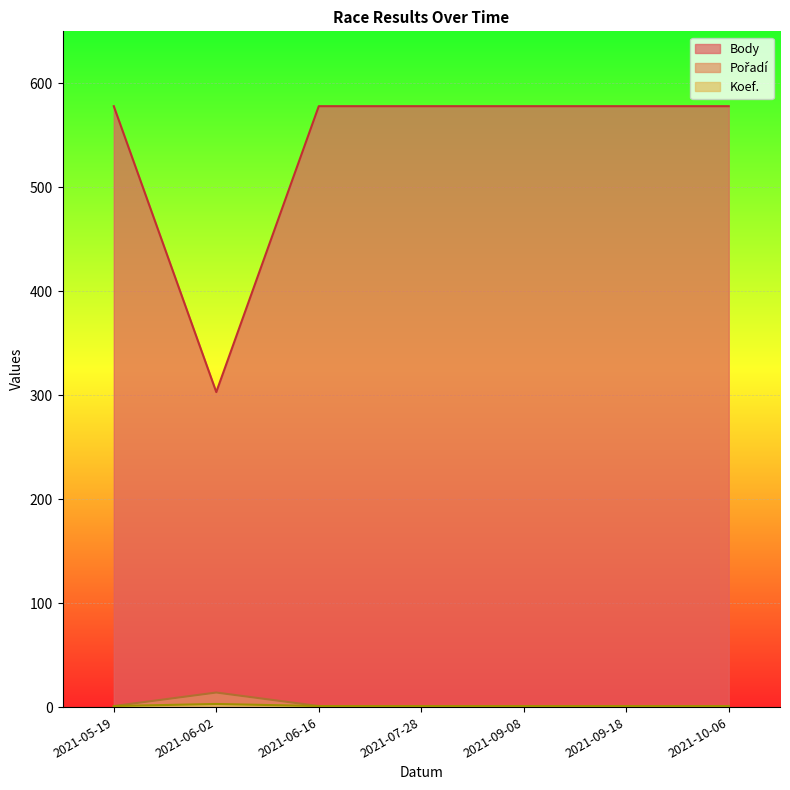

How many interior local valleys does the Body series have?

1